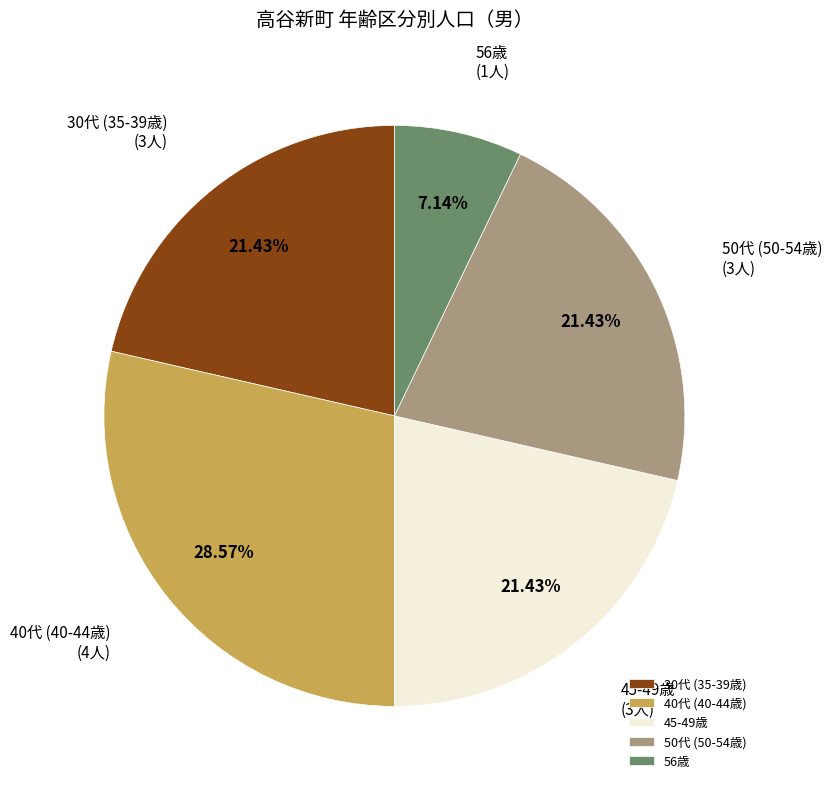

Does 45-49歳 represent more than half of the total?

No